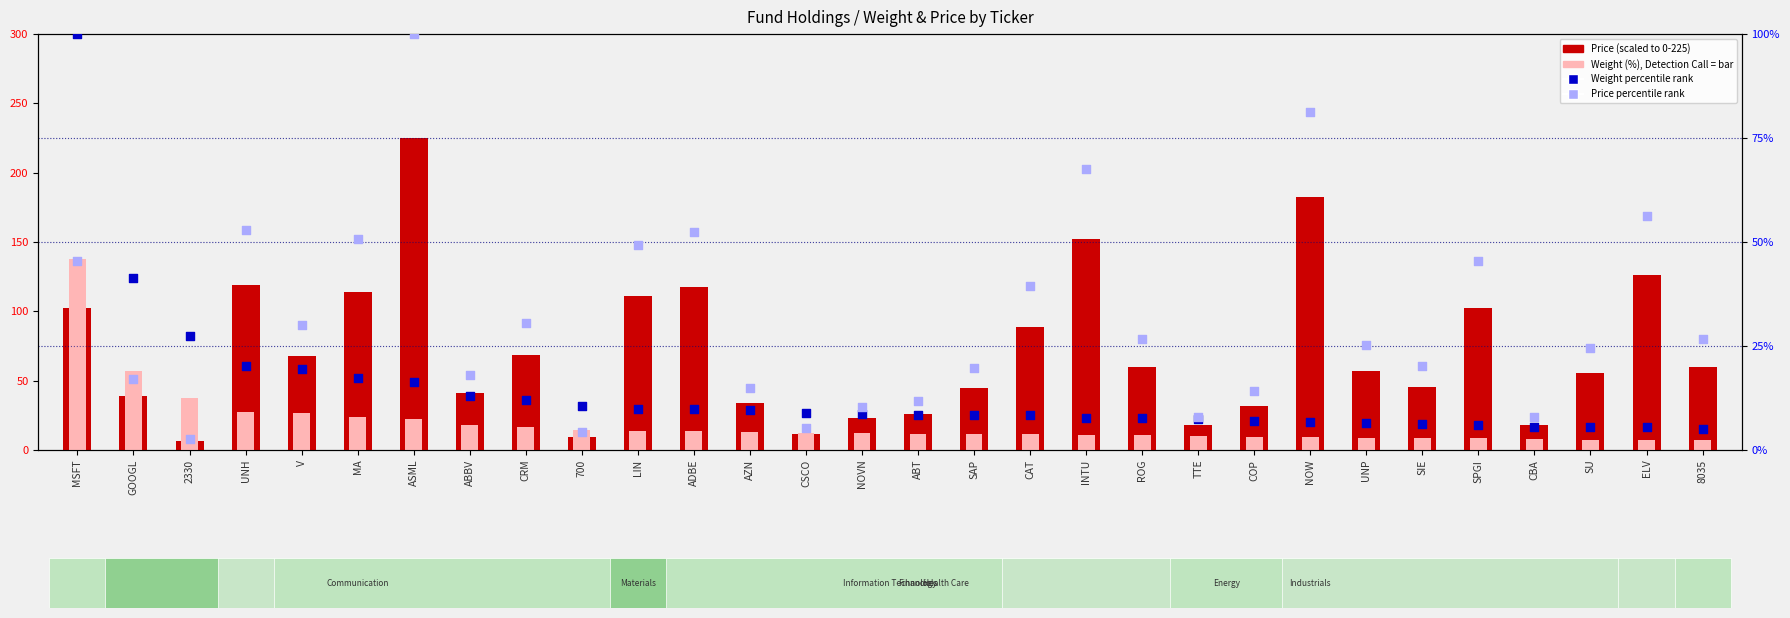

At how many categories does at least one series exceed 16?

28